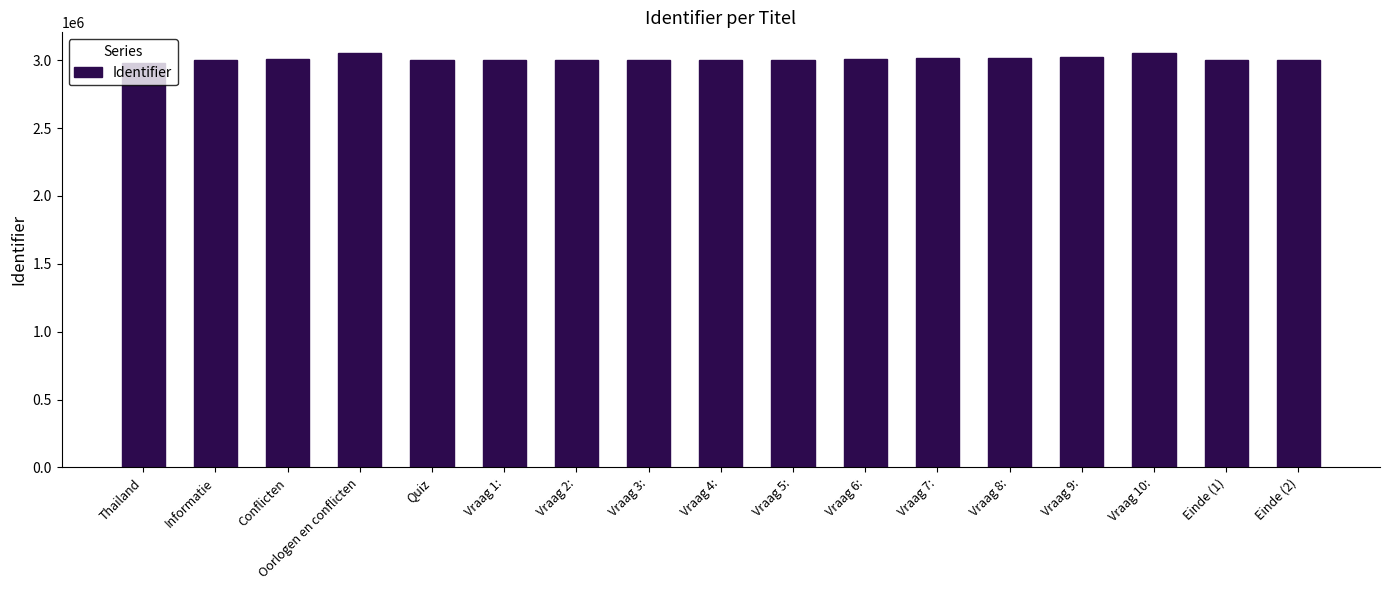

The value at Oorlogen en conflicten is 4783217. True or false?

False